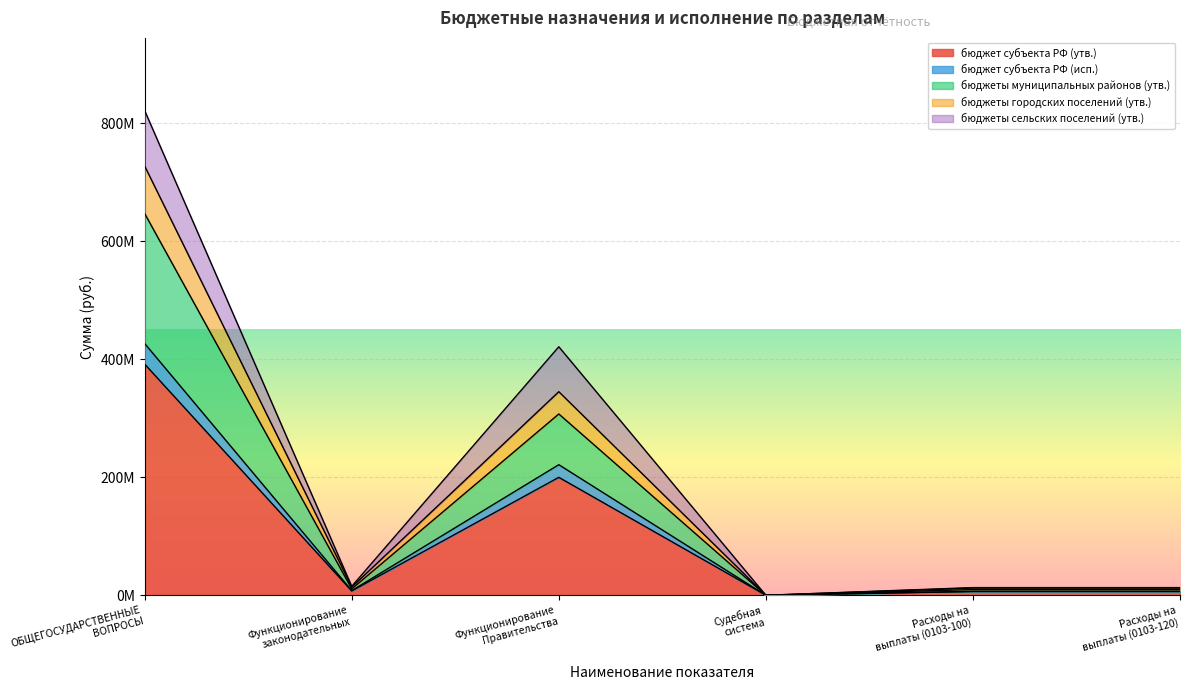

What is the label of the 5th point from the right?

Функционирование
законодательных